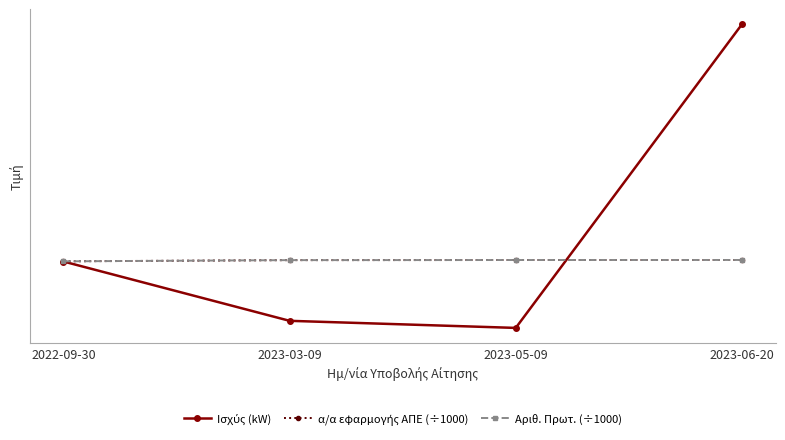

Rank the series by their maximum value, from lowest to highest.

α/α εφαρμογής ΑΠΕ (÷1000), Αριθ. Πρωτ. (÷1000), Ισχύς (kW)